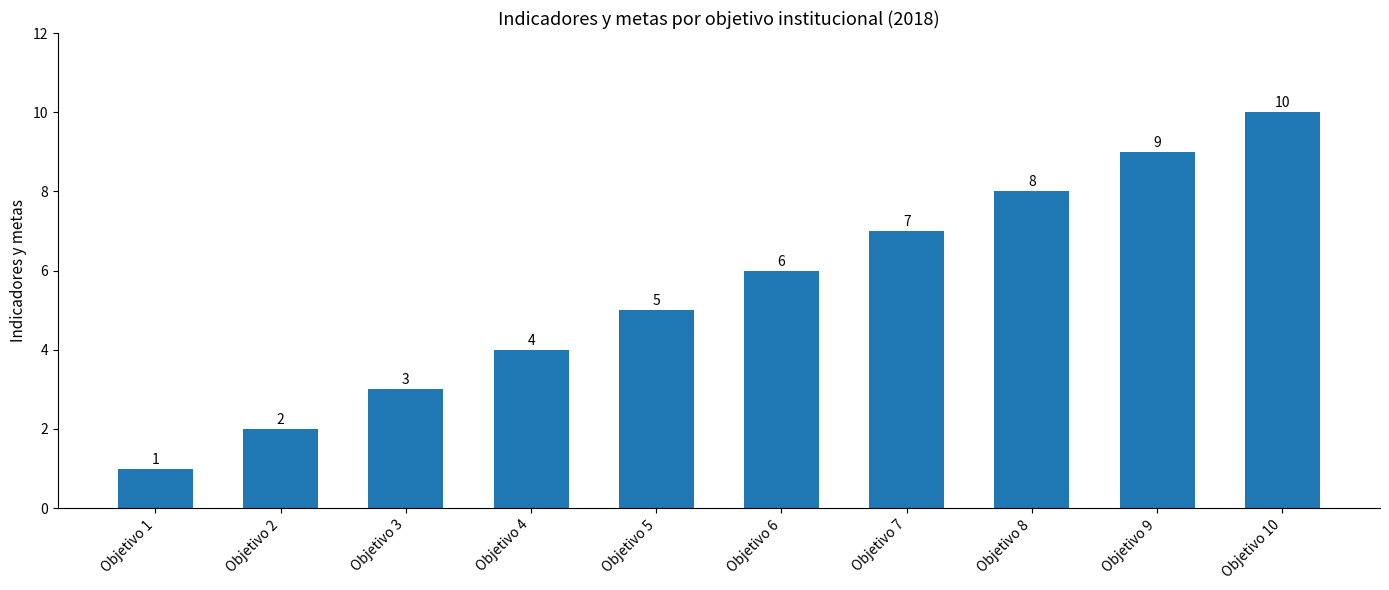

Count the values in the range 3 to 8.

6